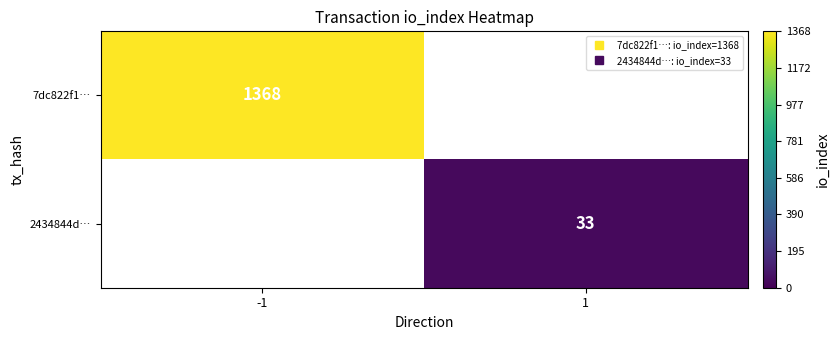

Between 1 and -1, which is larger?

-1